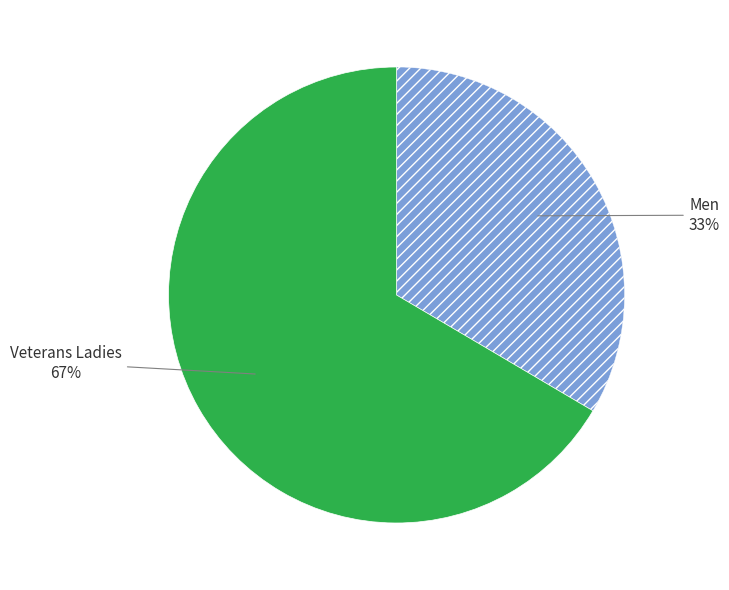

Count the number of slices in the pie.

2